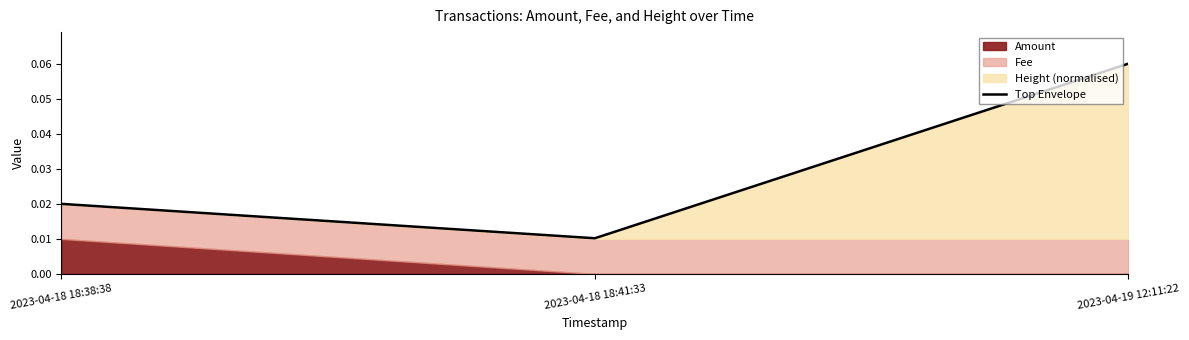

Reading left to right, extract all data points from this chart.

2023-04-18 18:38:38=0.0	2023-04-18 18:41:33=0.0	2023-04-19 12:11:22=0.1